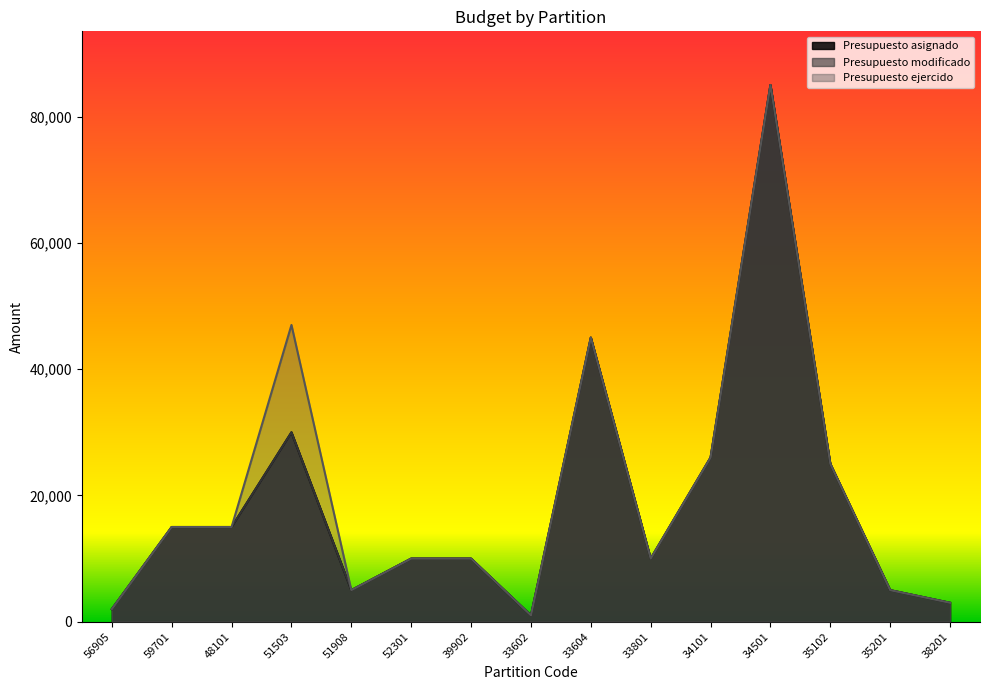

At which label does Presupuesto asignado first exceed 10000?

59701